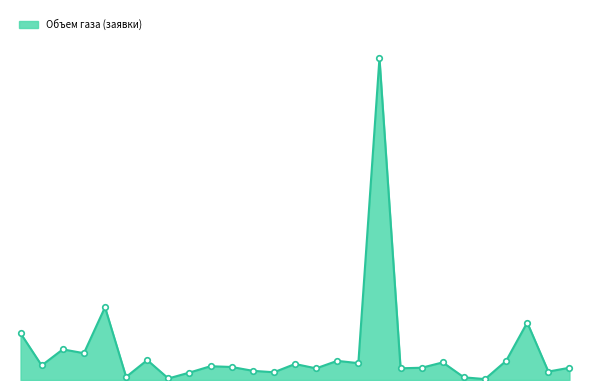

Reading right to left, what are all the values shown in this chart?

0.0	0.0	0.1	0.0	0.0	0.0	0.0	0.0	0.0	0.4	0.0	0.0	0.0	0.0	0.0	0.0	0.0	0.0	0.0	0.0	0.0	0.0	0.1	0.0	0.0	0.0	0.1